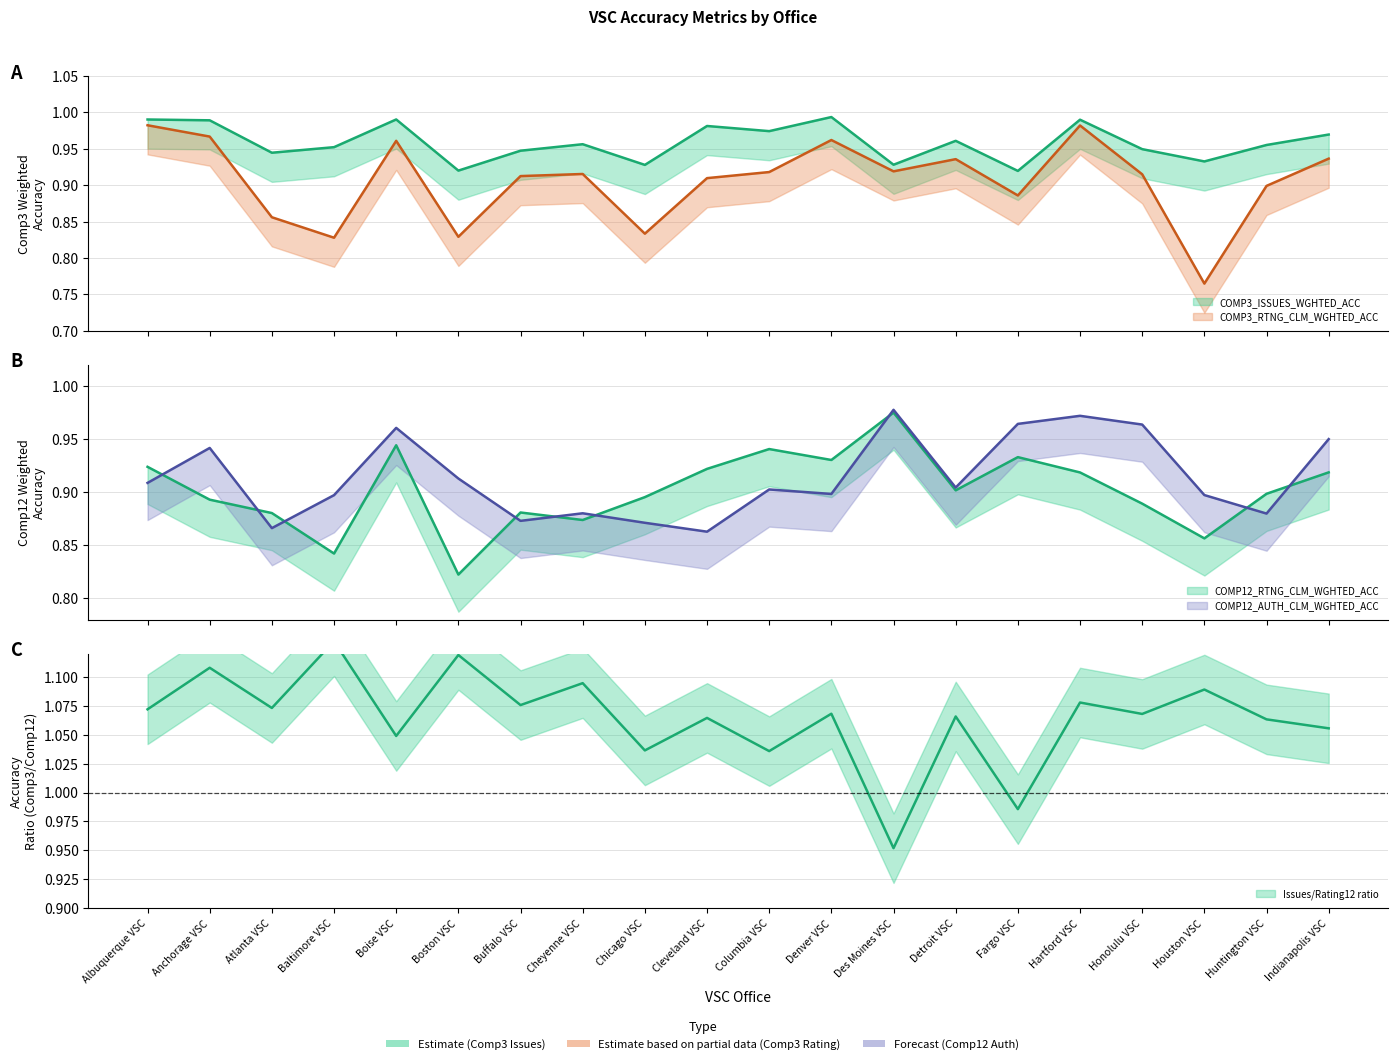

Is it true that COMP3_ISSUES_WGHTED_ACC equals 1.4 at Albuquerque VSC?

False